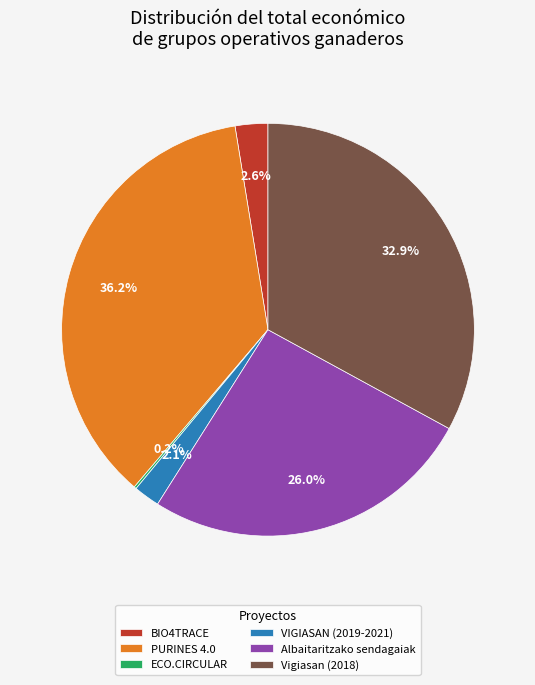

Combined, what portion of the pie is BIO4TRACE and PURINES 4.0?

38.8%